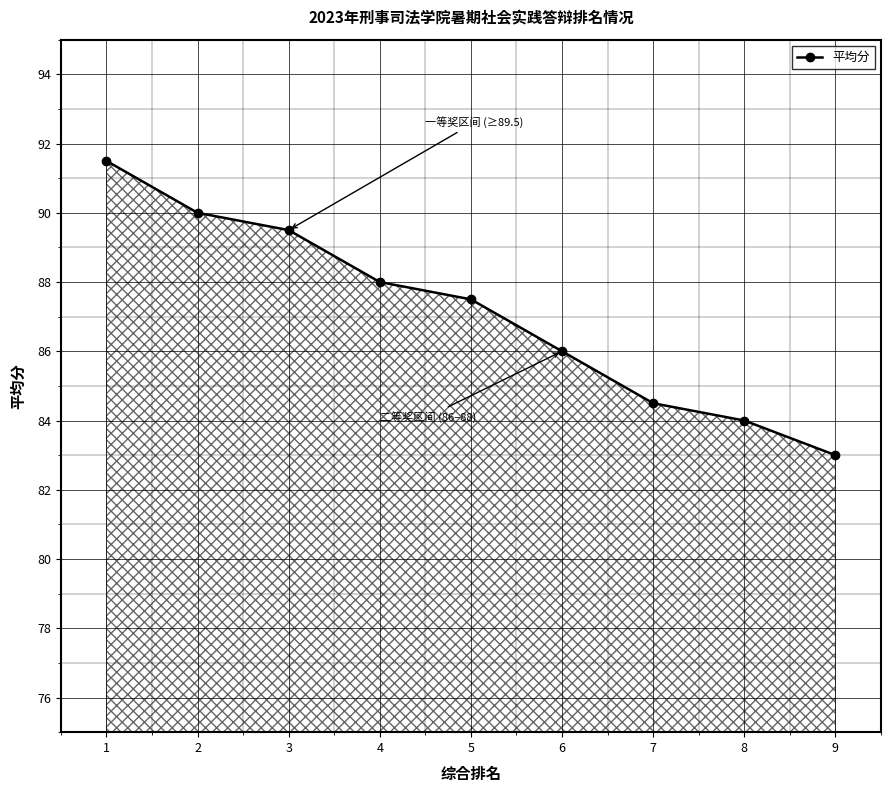

How many values are below 87?

4